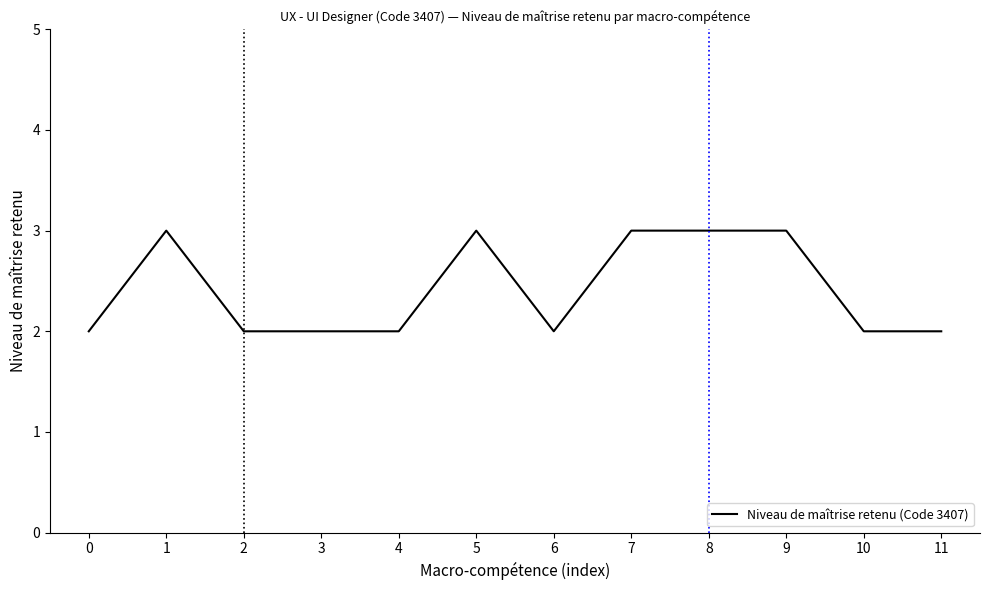

How many lines are shown in the chart?

1